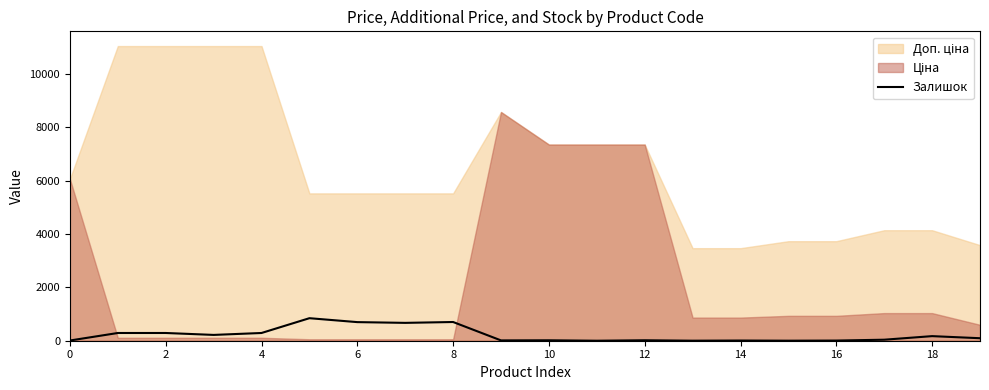

What is the maximum value for Залишок?

845